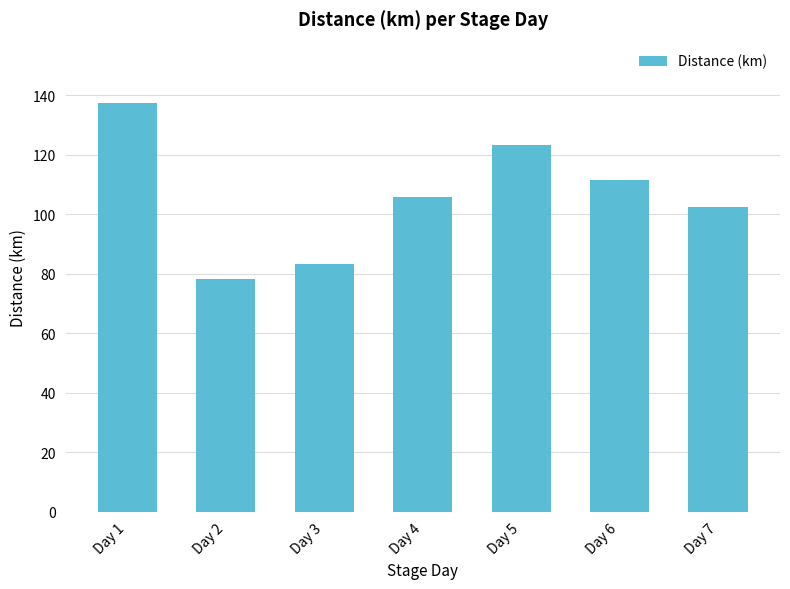

How many series are shown in this chart?

1